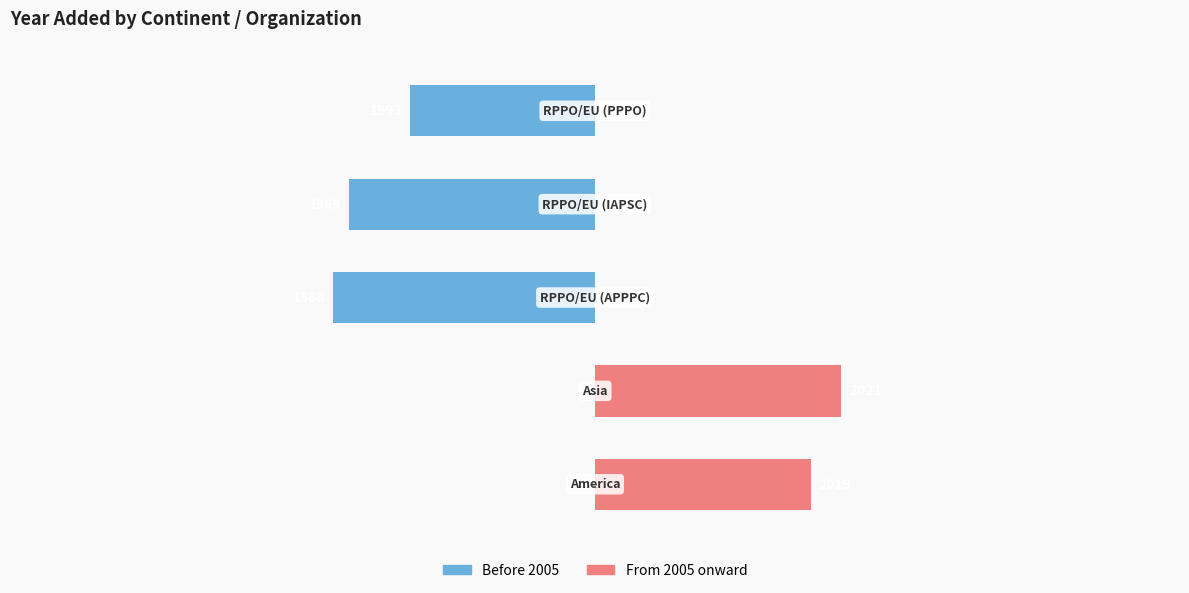

Rank the series by their average value, from highest to lowest.

From 2005 onward, Before 2005